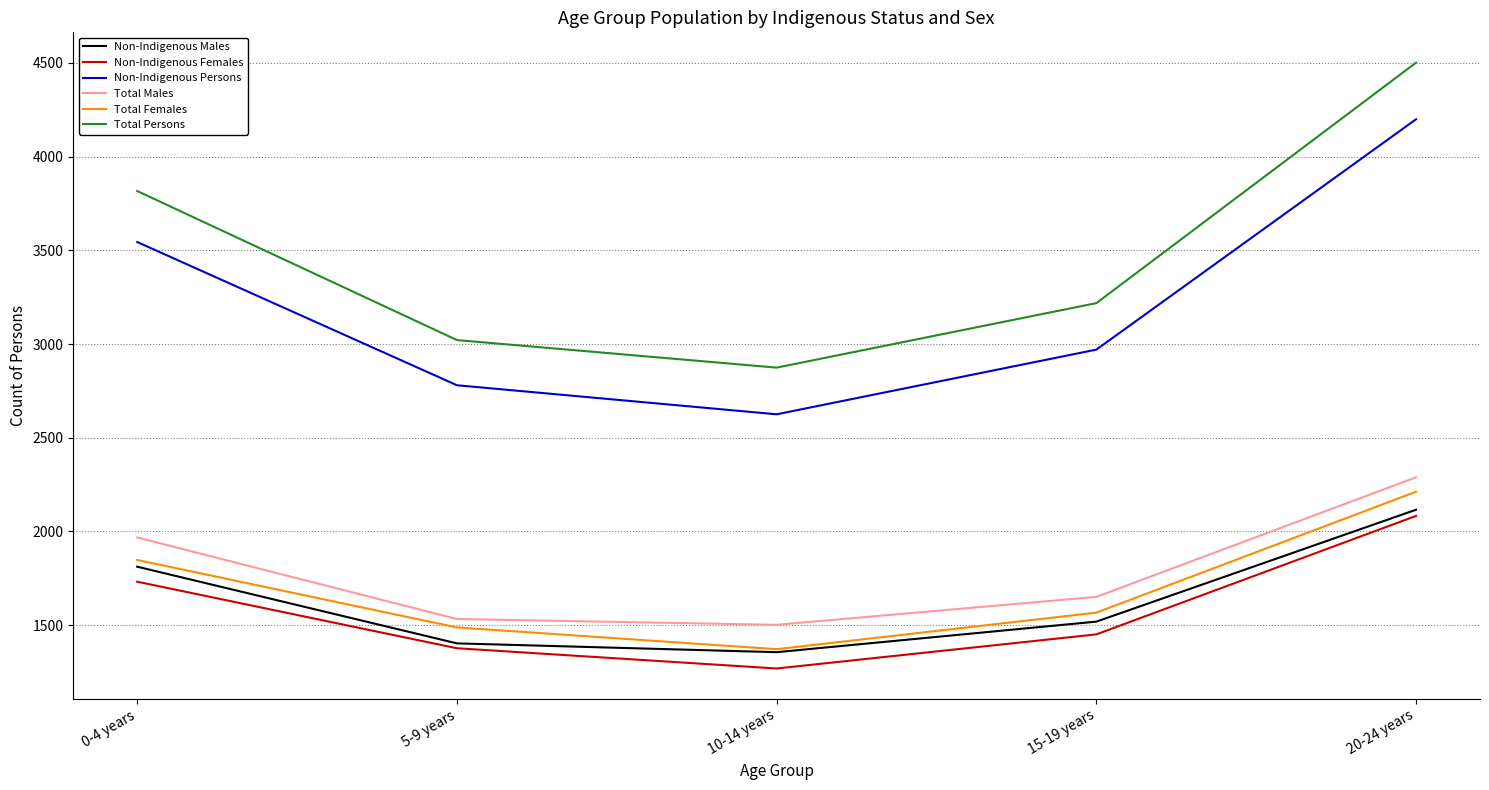

Which series changed the most between 15-19 years and 20-24 years?

Total Persons